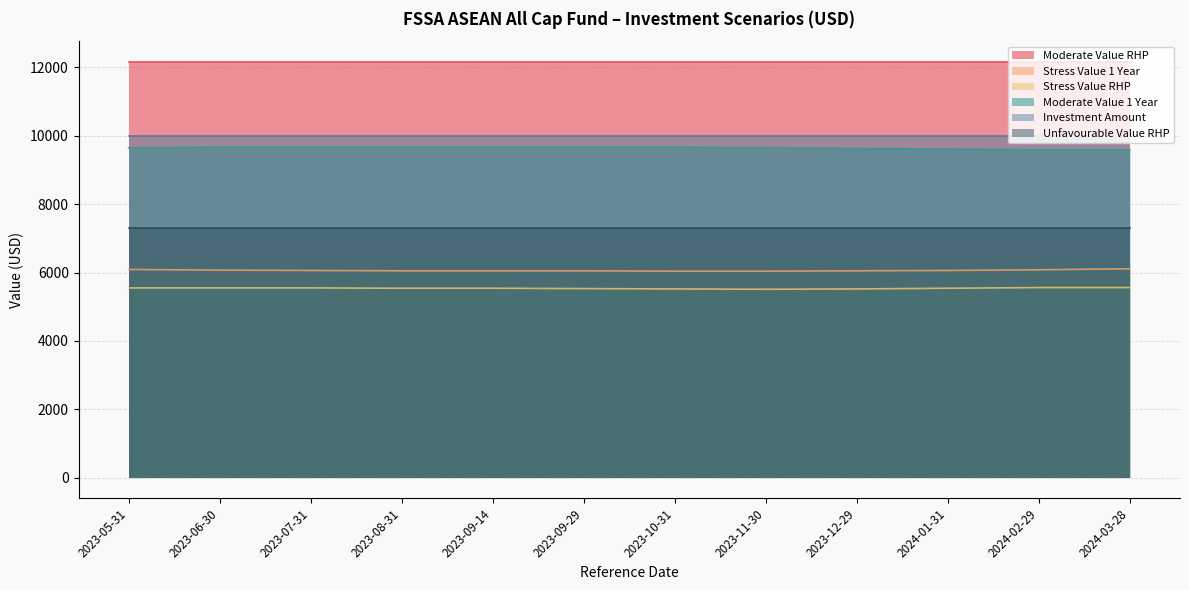

What is the value of the Moderate Value 1 Year point at the 8th from the left?

9650